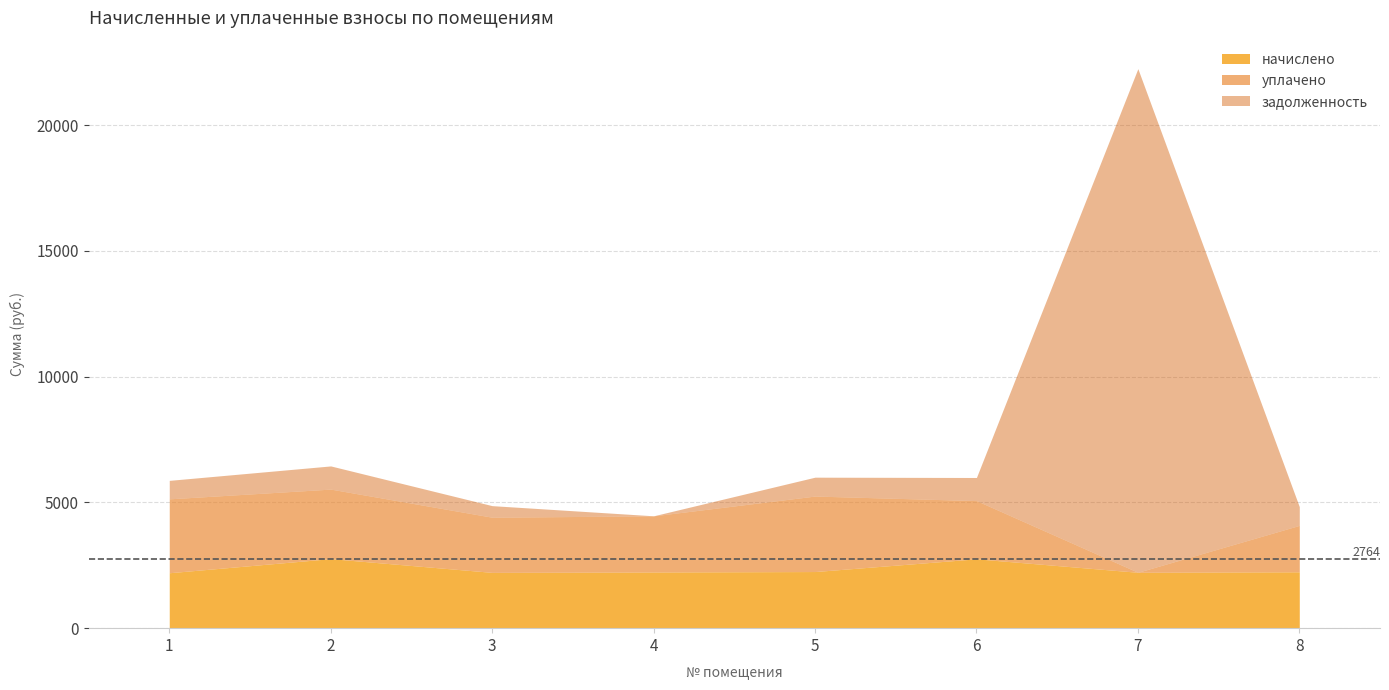

True or false: уплачено and задолженность cross at least once.

True